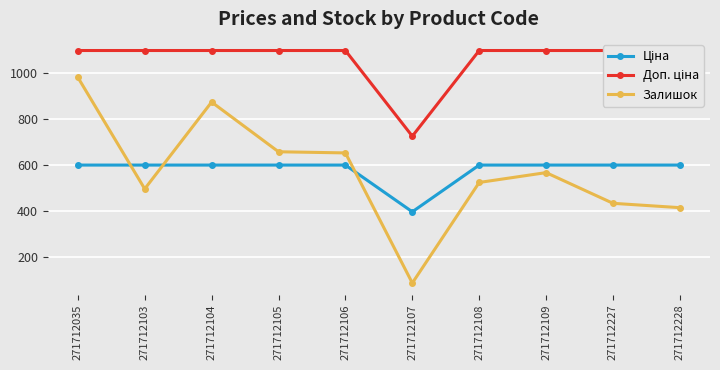

At which label is Залишок closest to 534?

271712108